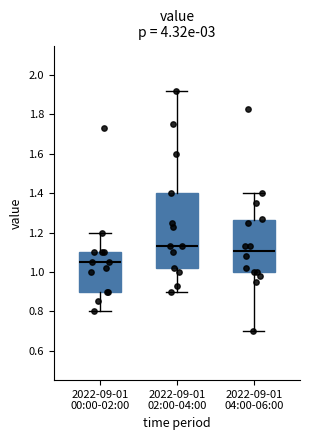

Where is the lower edge of the box for 2022-09-01 02:00-04:00 on the y-axis? The values are not printed on the chart, so give them approximately, as read against the axis.

1.02